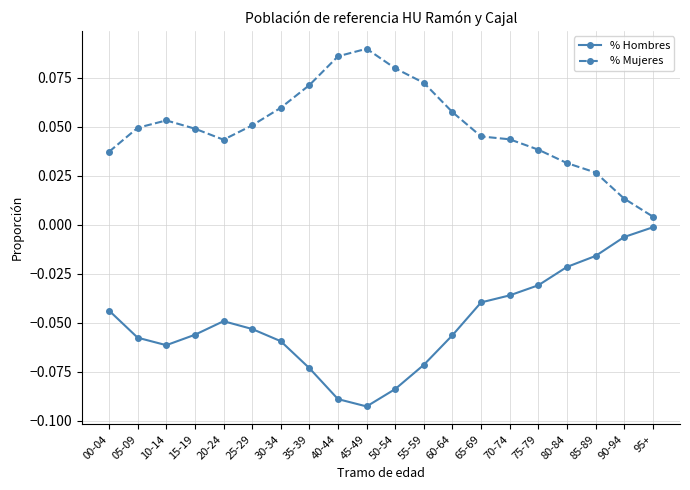

True or false: % Hombres and % Mujeres intersect in this chart.

False